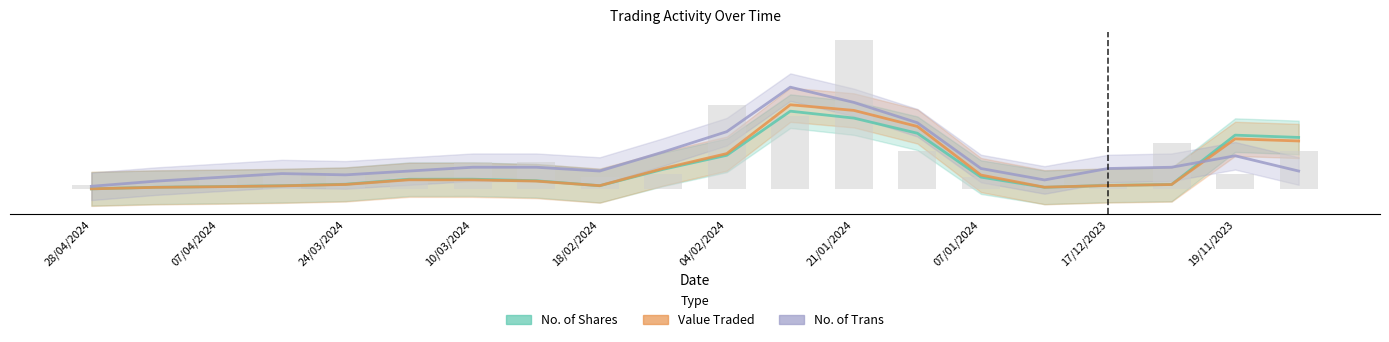

Reading left to right, what are all the values shown in this chart?

No. of Shares: 0.0	0.0	0.0	0.0	0.0	0.1	0.1	0.1	0.0	0.1	0.2	0.5	0.5	0.4	0.1	0.0	0.0	0.0	0.4	0.3
Value Traded: 0.0	0.0	0.0	0.0	0.0	0.1	0.1	0.1	0.0	0.1	0.2	0.6	0.5	0.4	0.1	0.0	0.0	0.0	0.3	0.3
No. of Trans: 0.0	0.1	0.1	0.1	0.1	0.1	0.1	0.1	0.1	0.2	0.4	0.7	0.6	0.4	0.1	0.1	0.1	0.1	0.2	0.1